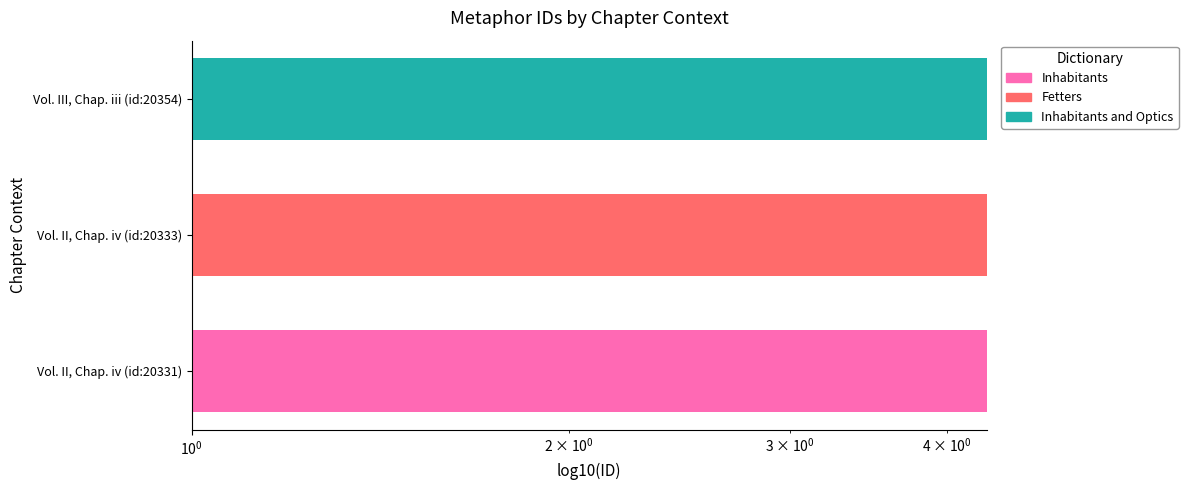

The chart shows a value of 1.6 at Vol. III, Chap. iii (id:20354). True or false?

False